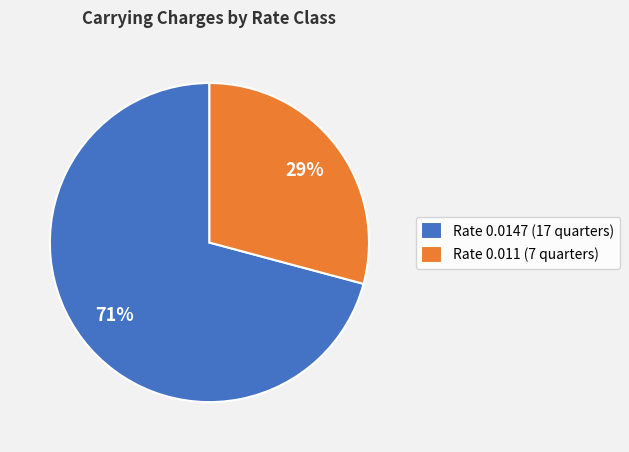

Is there any slice that represents more than half of the pie?

Yes